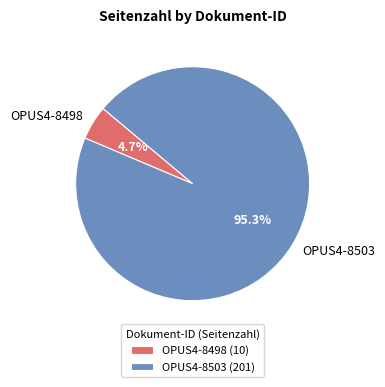

Between OPUS4-8498 and OPUS4-8503, which is larger?

OPUS4-8503